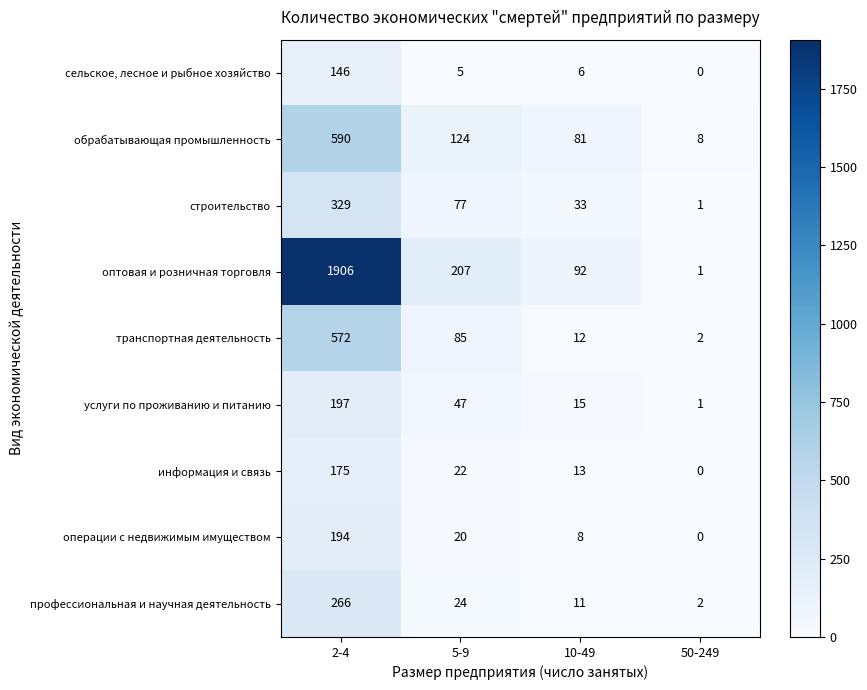

What is the maximum value shown in the chart?

1906